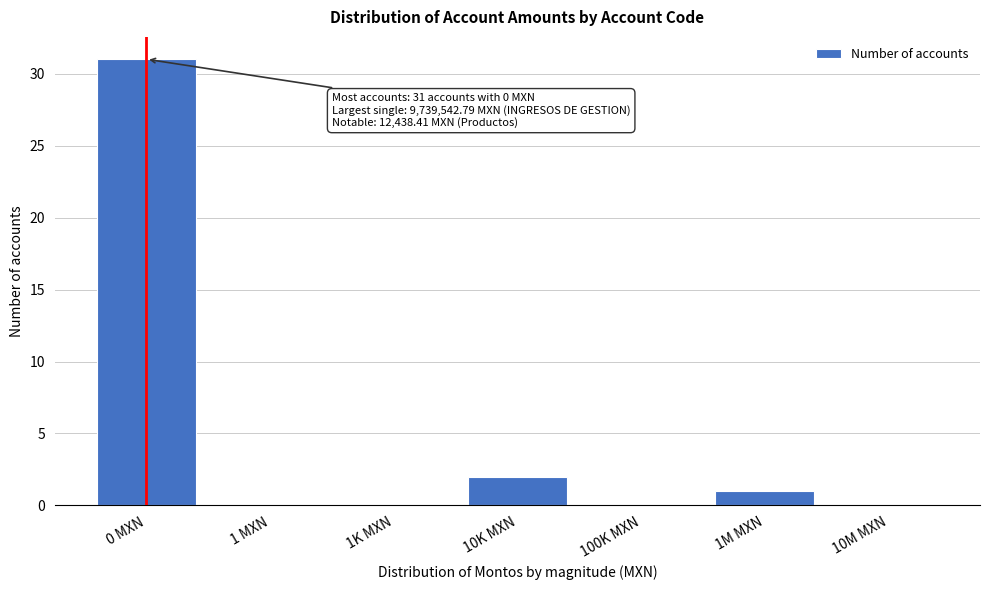

Reading left to right, what are all the values shown in this chart?

0 MXN=31	1 MXN=0	1K MXN=0	10K MXN=2	100K MXN=0	1M MXN=1	10M MXN=0